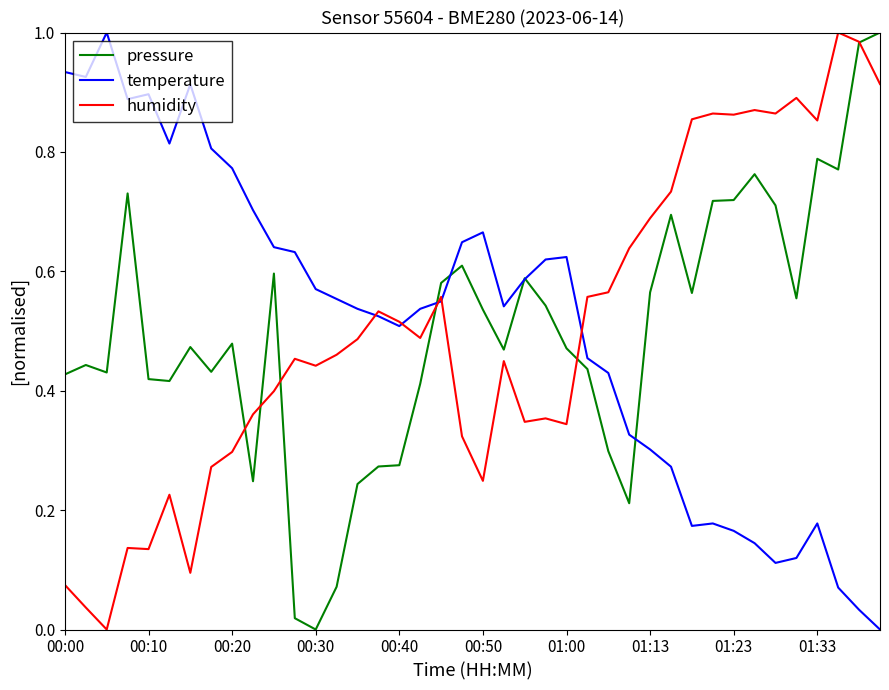

Is this an area chart (filled region under the line)?

No